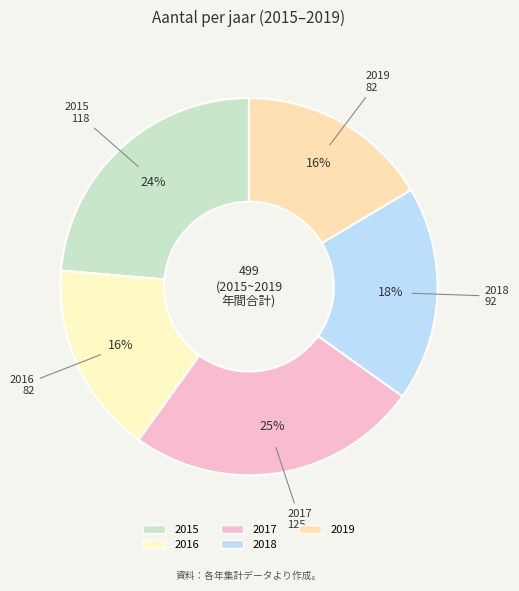

Do 2015 and 2019 together represent more than half of the pie?

No